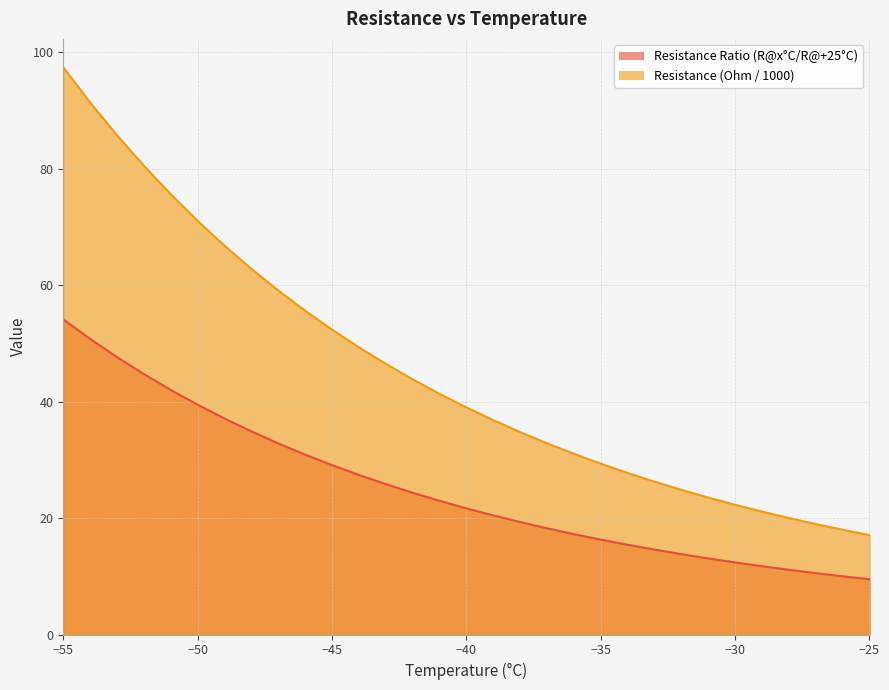

Which has a higher value, -51 or -31?

-51